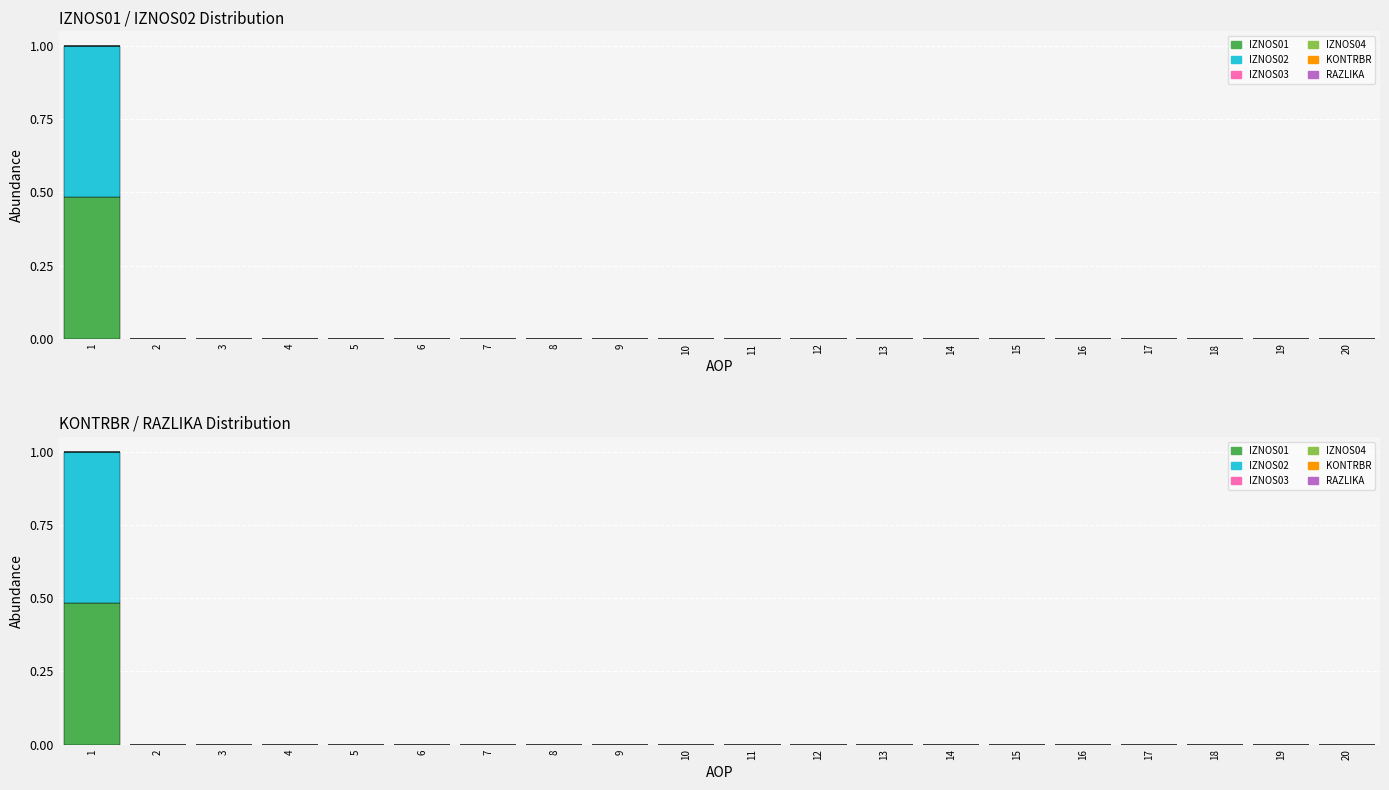

List the labels in order of IZNOS03 value, smallest first.

1, 2, 3, 4, 5, 6, 7, 8, 9, 10, 11, 12, 13, 14, 15, 16, 17, 18, 19, 20